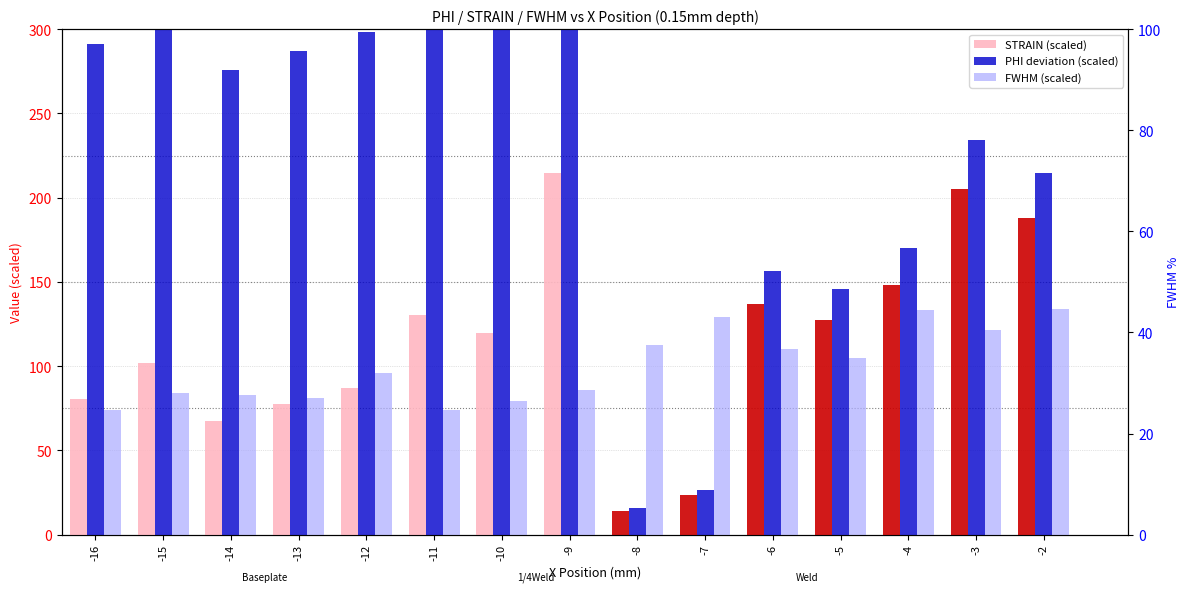

The FWHM (scaled) series shows 73.9 at -16. True or false?

True